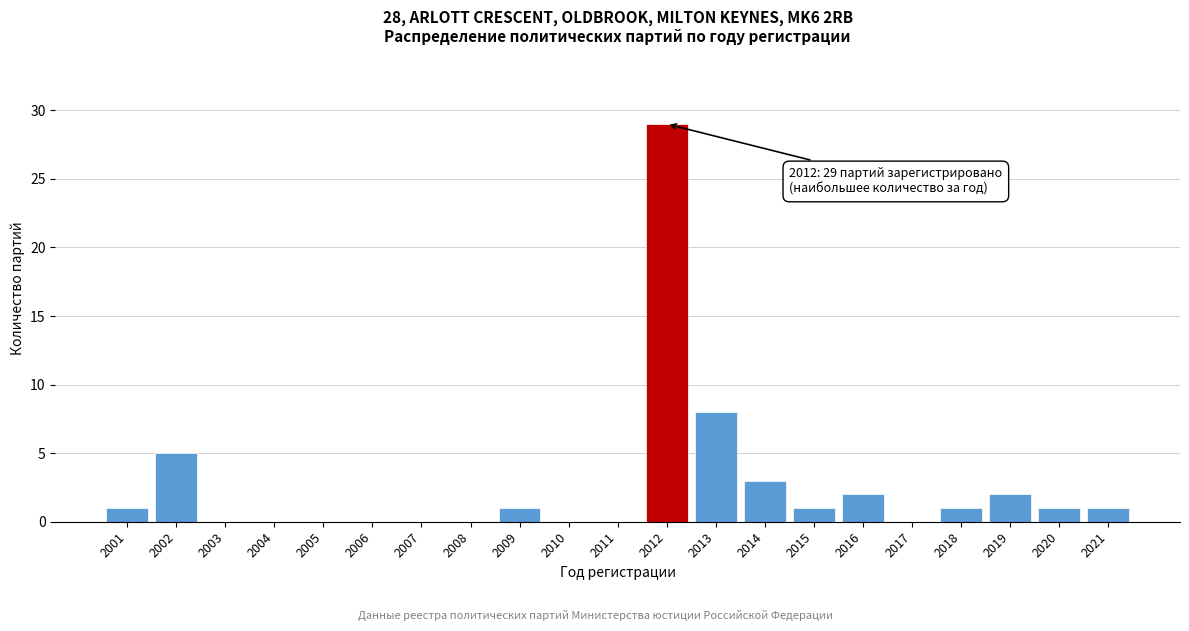

Reading left to right, what are all the values shown in this chart?

2001=1	2002=5	2003=0	2004=0	2005=0	2006=0	2007=0	2008=0	2009=1	2010=0	2011=0	2012=29	2013=8	2014=3	2015=1	2016=2	2017=0	2018=1	2019=2	2020=1	2021=1